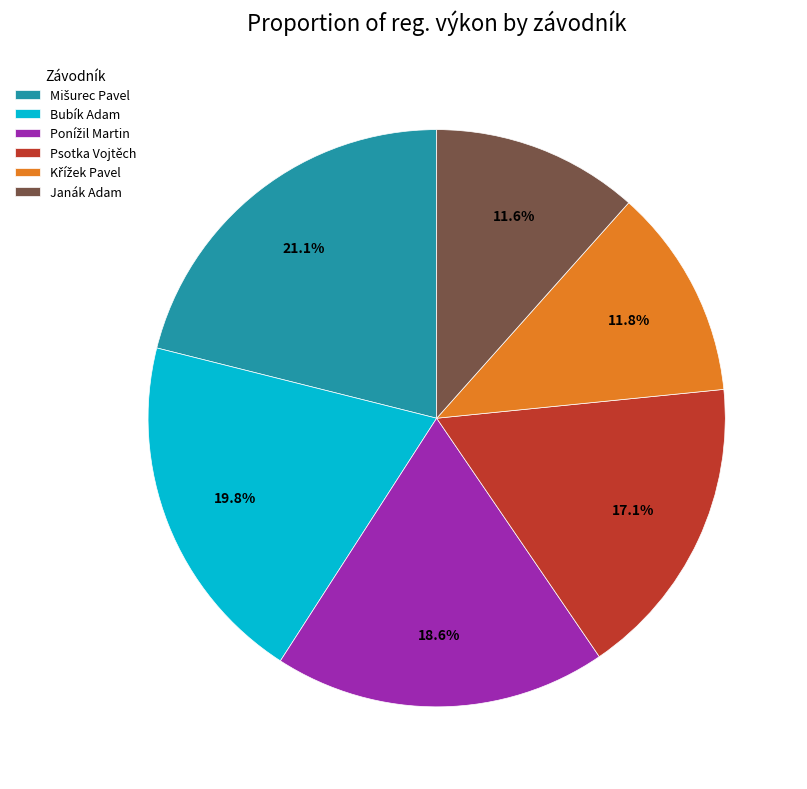

To the nearest percent, what portion does Bubík Adam represent?

20%